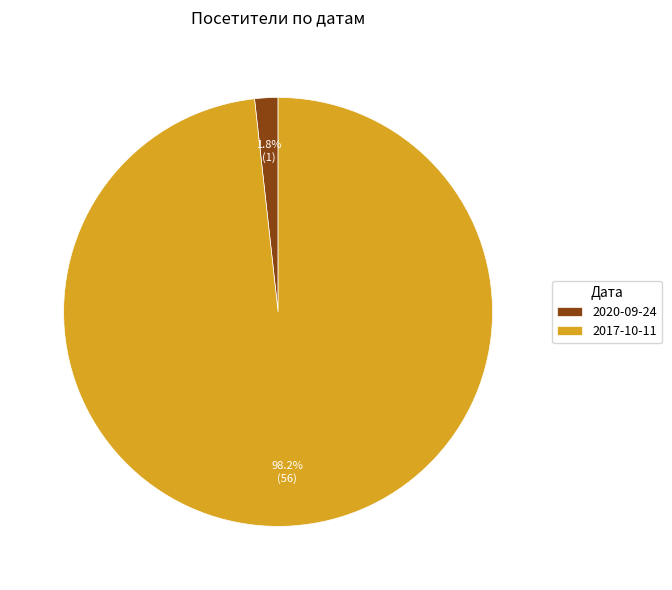

How many segments does this pie chart have?

2